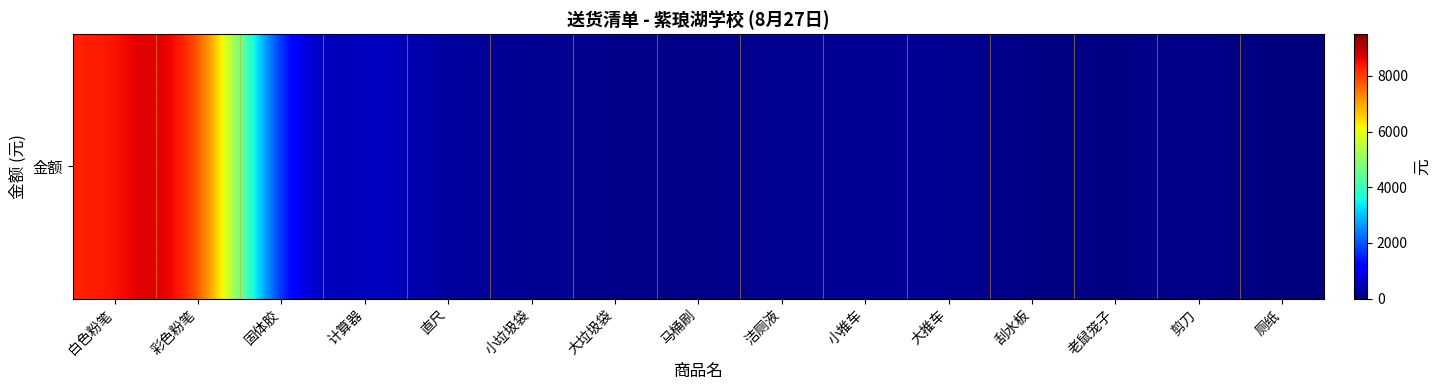

What is the maximum value shown in the chart?

9500.0